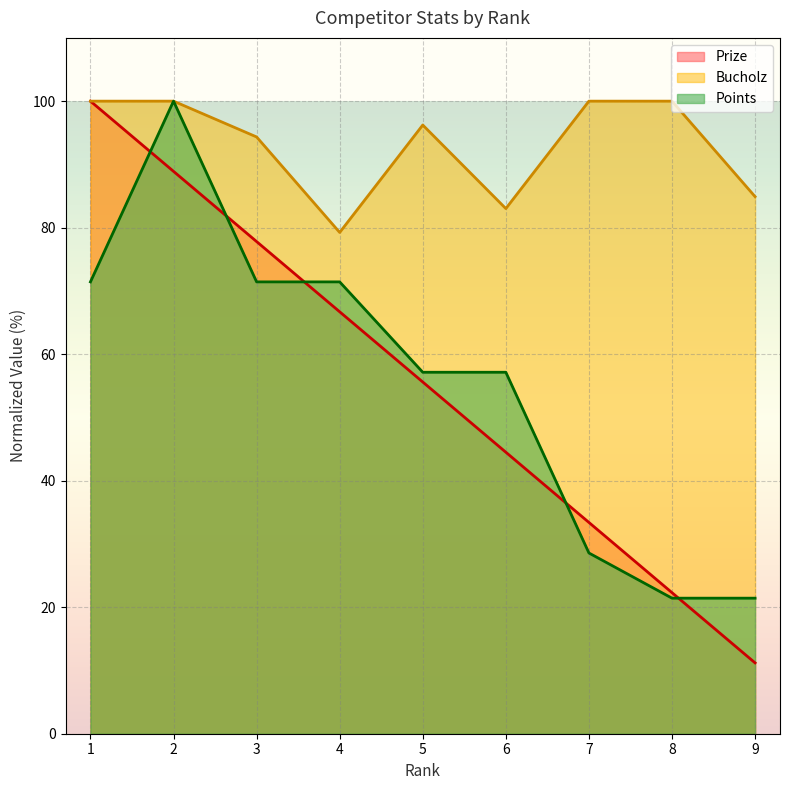

How many lines are shown in the chart?

3